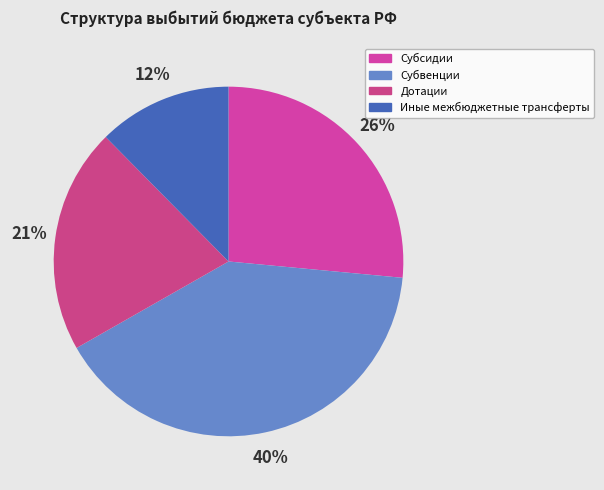

Which has a higher value, Иные межбюджетные трансферты or Субвенции?

Субвенции